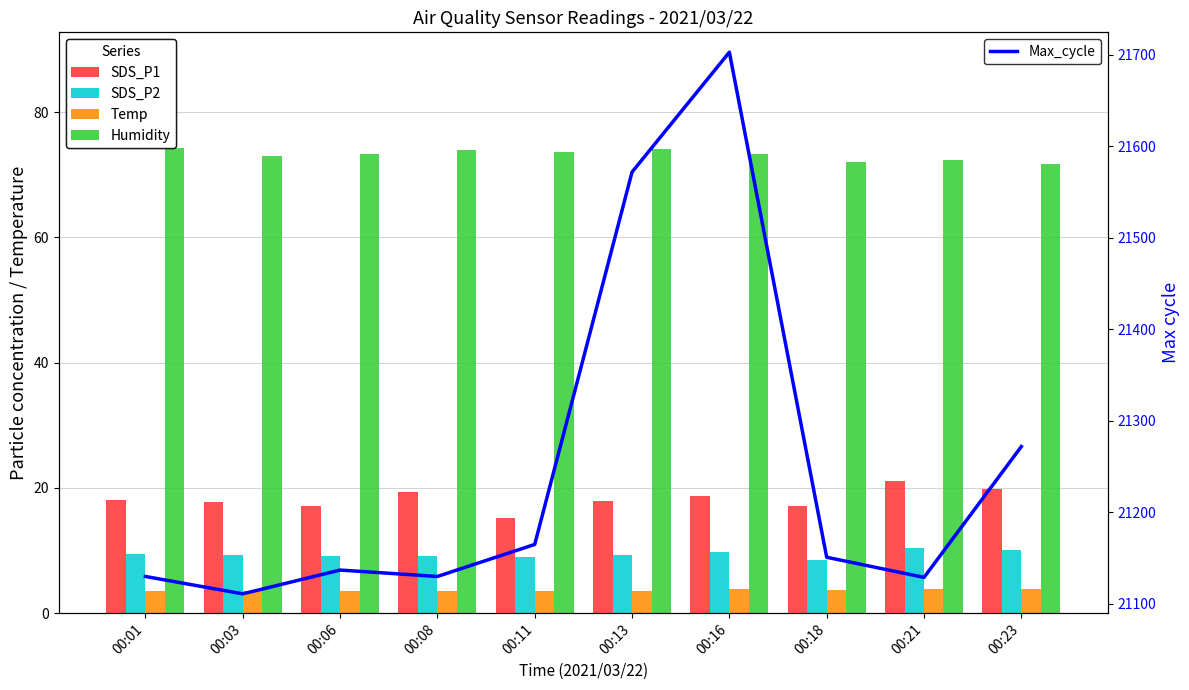

Rank the series at 00:23 from highest to lowest value.

Max_cycle, Humidity, SDS_P1, SDS_P2, Temp